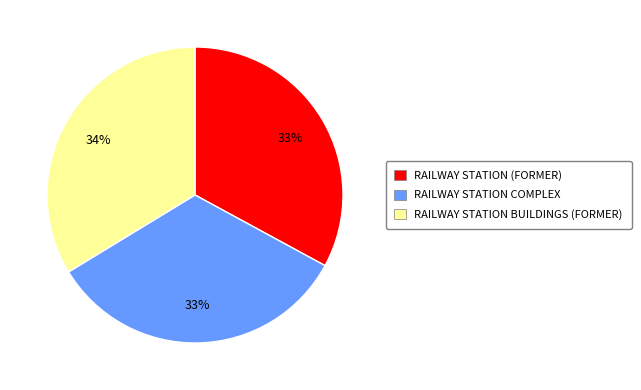

To the nearest percent, what is the average slice percentage?

33%